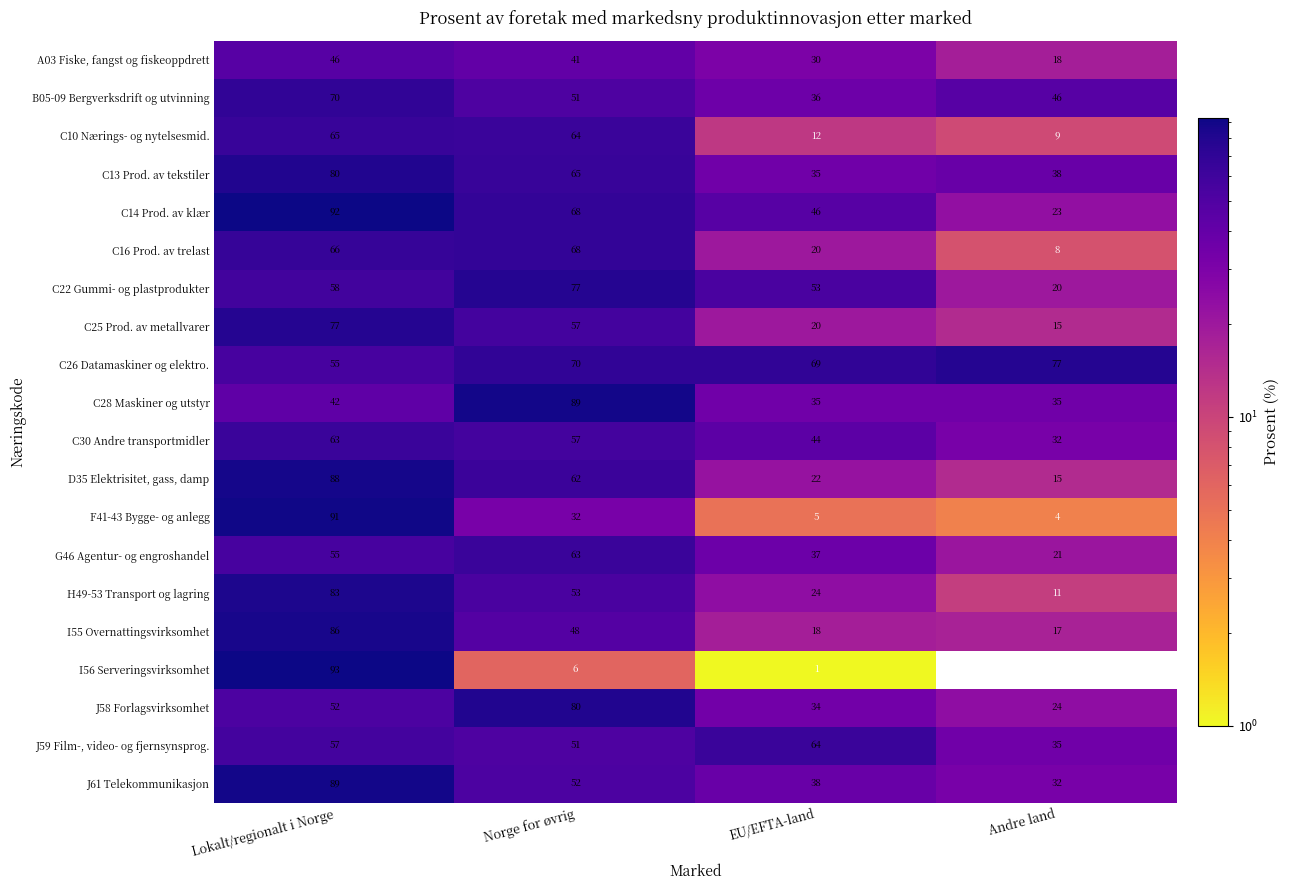

What is the sum of the C16 Prod. av trelast values at Andre land and Norge for øvrig?

76